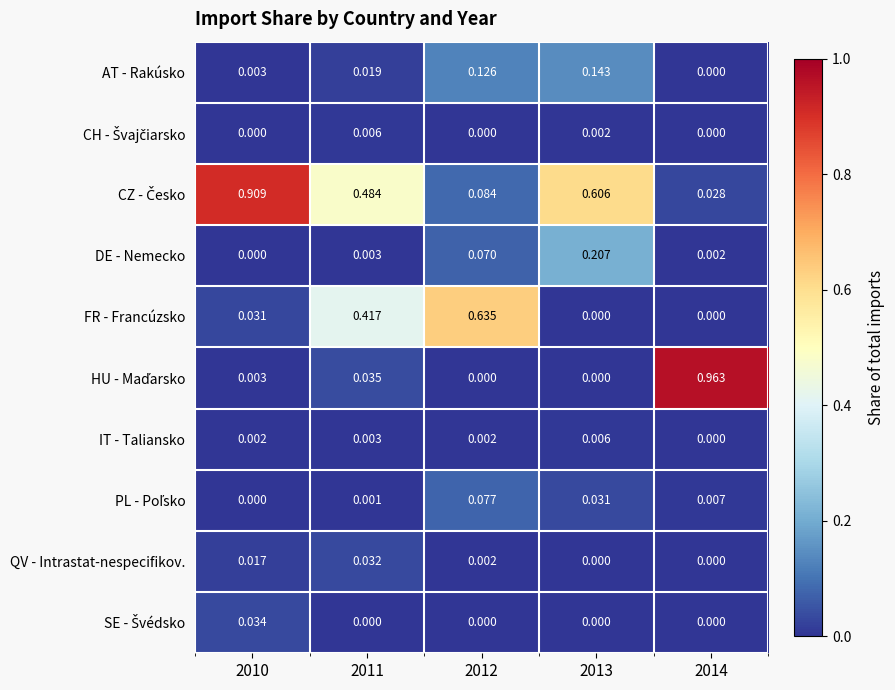

Which series changed the most between 2011 and 2013?

FR - Francúzsko